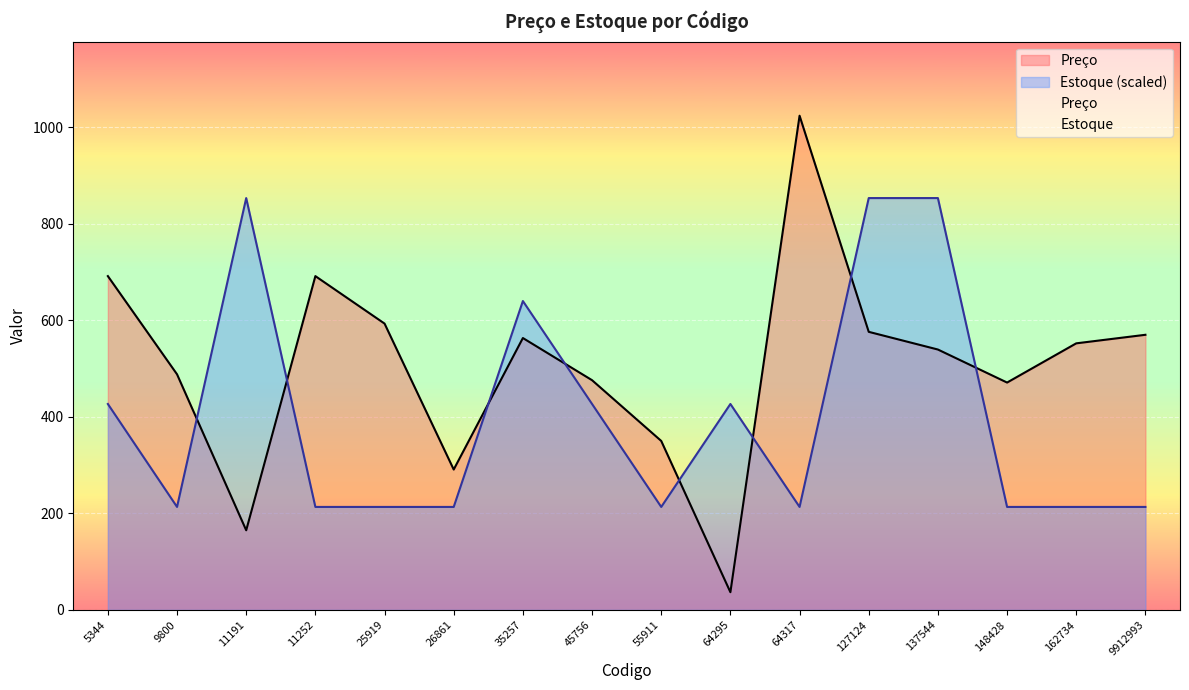

What are all the series names shown in the legend?

Preço, Estoque